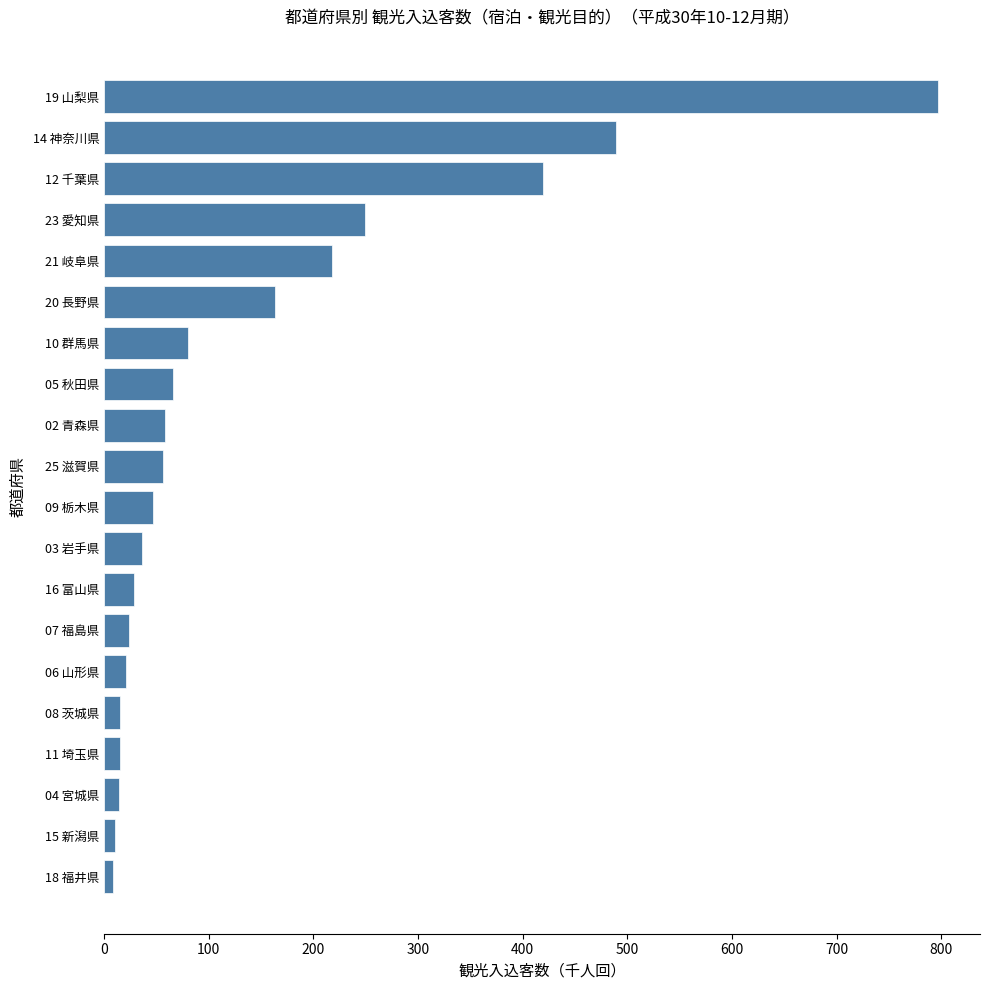

The value at 21 岐阜県 is 218.1. True or false?

True